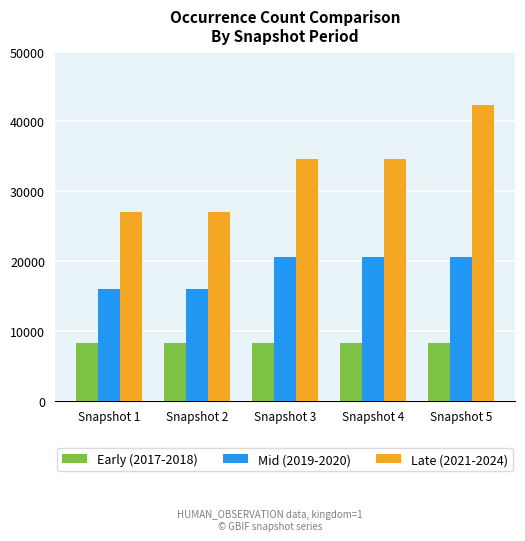

Reading left to right, list all the values displayed in this chart.

Early (2017-2018): Snapshot 1=8317	Snapshot 2=8317	Snapshot 3=8317	Snapshot 4=8317	Snapshot 5=8317
Mid (2019-2020): Snapshot 1=15971	Snapshot 2=15971	Snapshot 3=20587	Snapshot 4=20587	Snapshot 5=20587
Late (2021-2024): Snapshot 1=26980	Snapshot 2=26980	Snapshot 3=34679	Snapshot 4=34679	Snapshot 5=42325